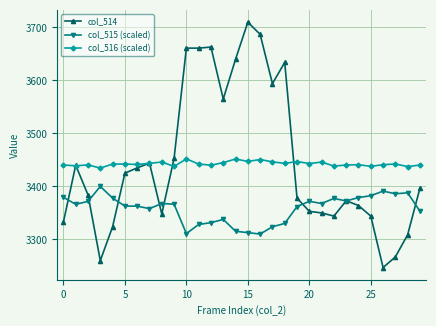

Which series ends up on top after the final intersection of col_515 (scaled) and col_514?

col_514